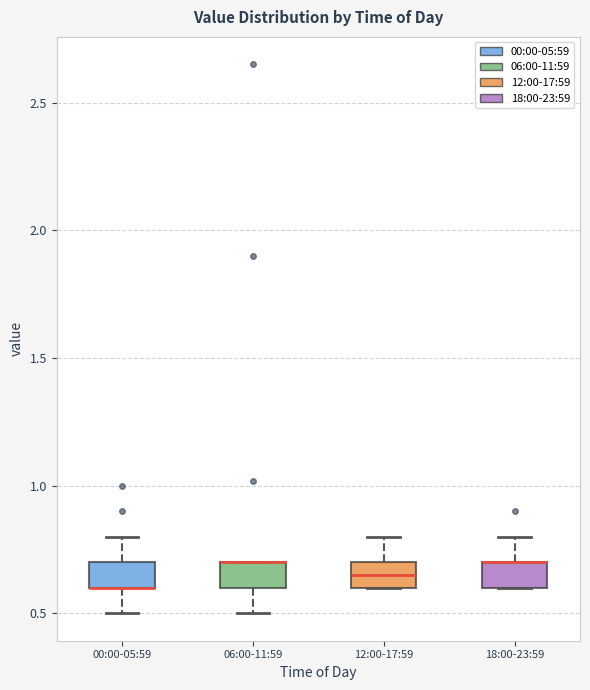

Reading left to right, read every box against the y-axis: the position of its median line, the range the box covers, and the ends of its whiskers. The values are not printed on the chart, so give them approximately, as read against the axis.

00:00-05:59: median 0.60 (drawn on the box's lower edge), box 0.60 to 0.70, whiskers 0.50 to 0.80
06:00-11:59: median 0.70 (drawn on the box's upper edge), box 0.60 to 0.70, whiskers 0.50 to 0.70
12:00-17:59: median 0.65, box 0.60 to 0.70, whiskers 0.60 to 0.80
18:00-23:59: median 0.70 (drawn on the box's upper edge), box 0.60 to 0.70, whiskers 0.60 to 0.80